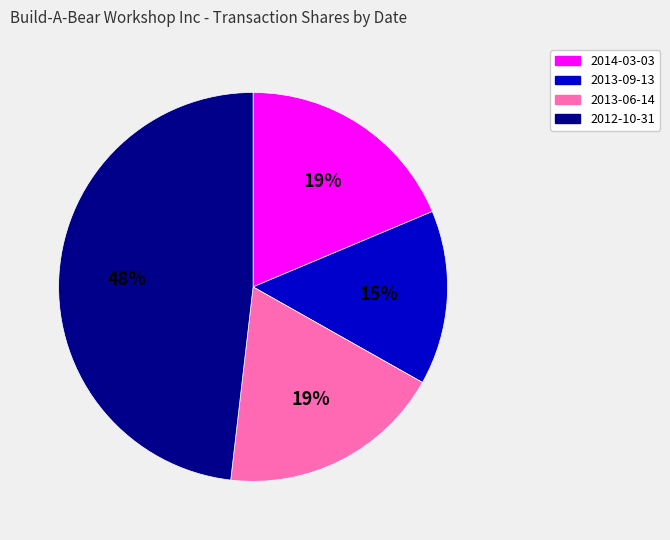

Between 2012-10-31 and 2014-03-03, which is larger?

2012-10-31